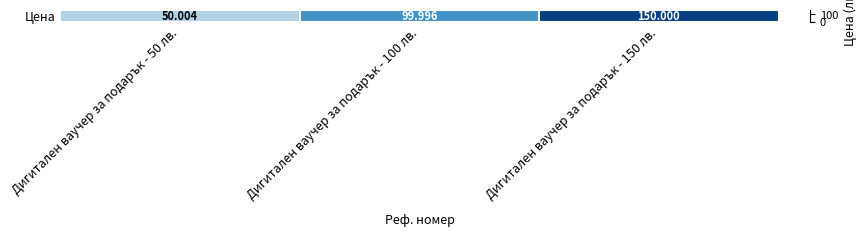

List the labels in order of value, largest first.

Дигитален ваучер за подарък - 150 лв., Дигитален ваучер за подарък - 100 лв., Дигитален ваучер за подарък - 50 лв.